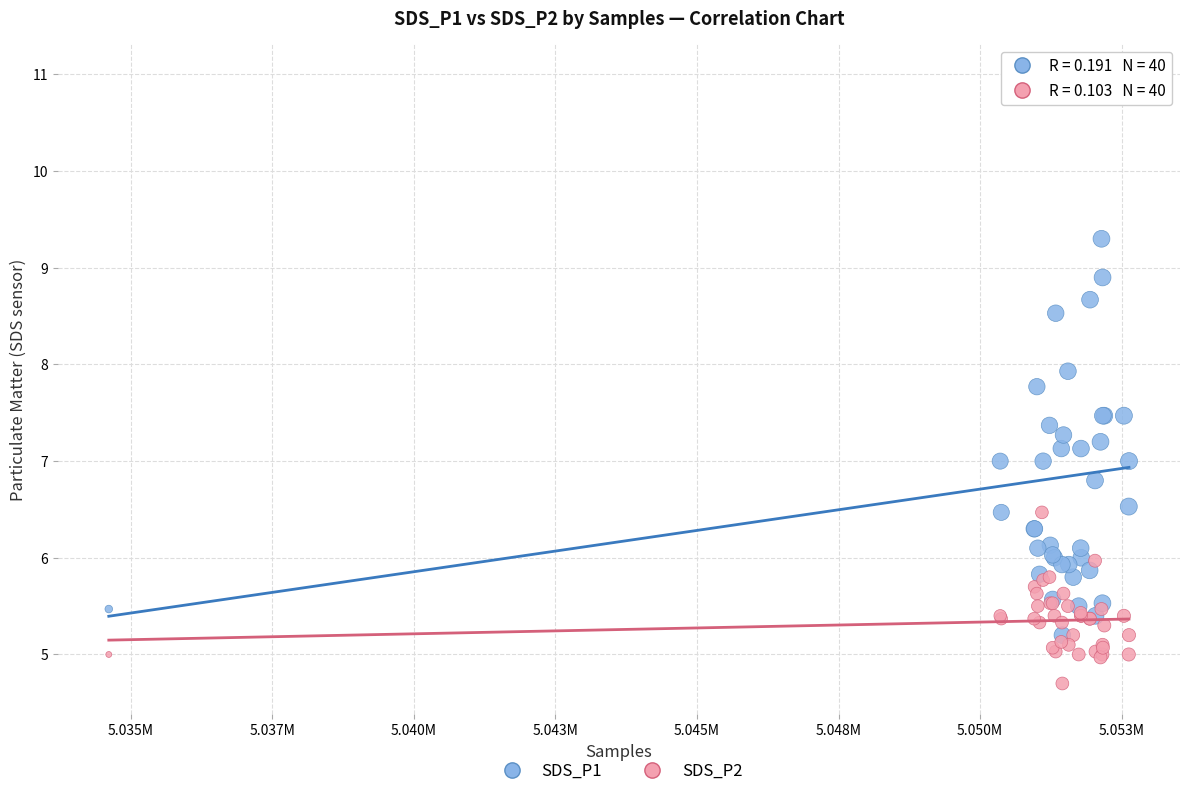

In the SDS_P1 series, what Y value is closest to 8?

7.9